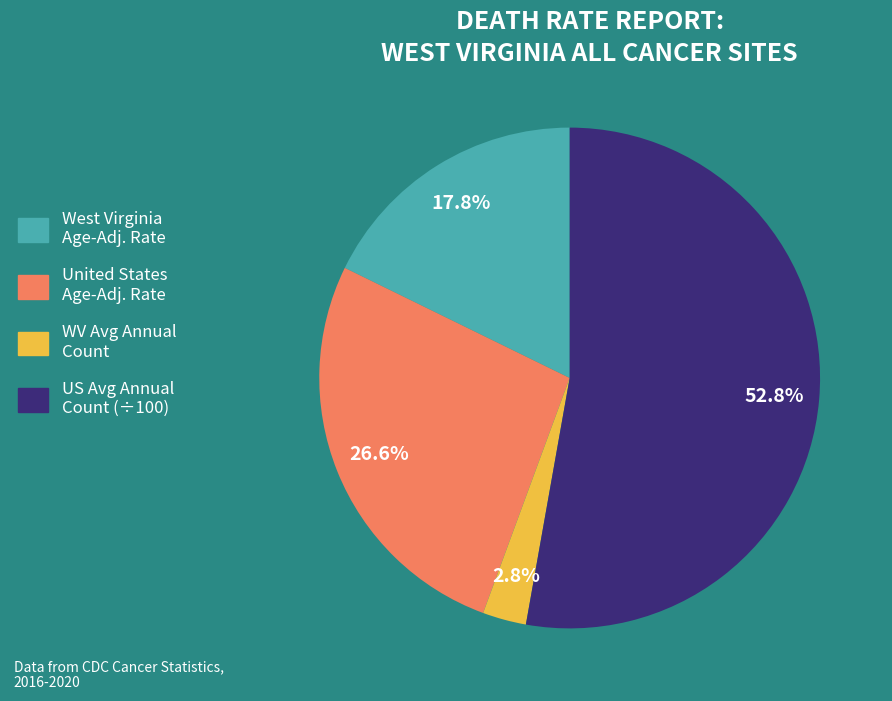

What percentage do United States Age-Adj. Rate and US Avg Annual Count (÷100) together represent?

79.4%